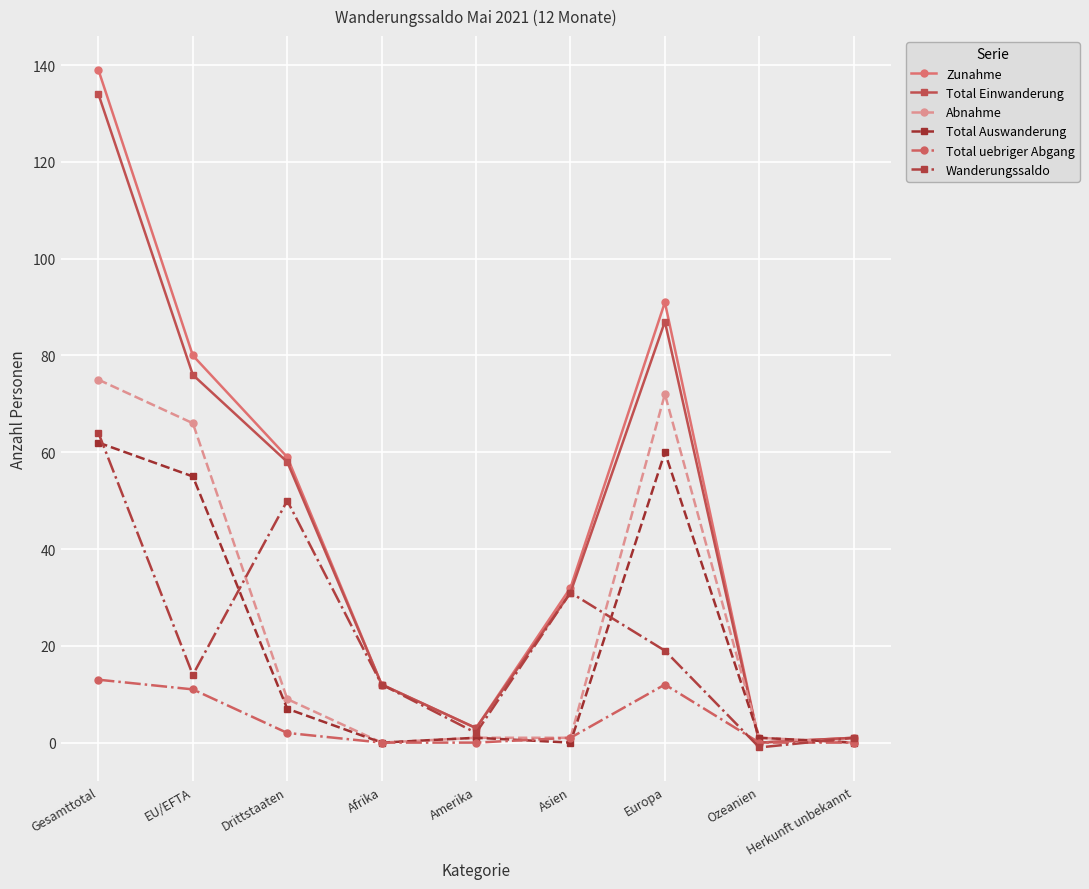

What is the highest value of the Total Auswanderung series?

62